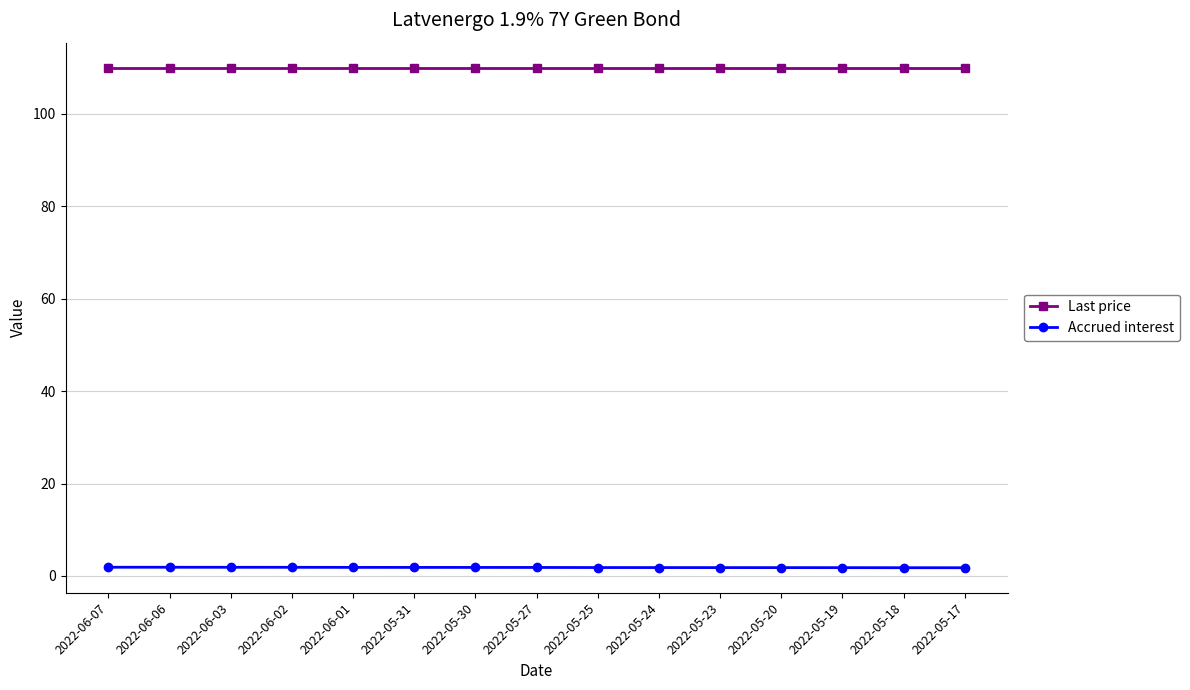

True or false: Accrued interest and Last price intersect in this chart.

False